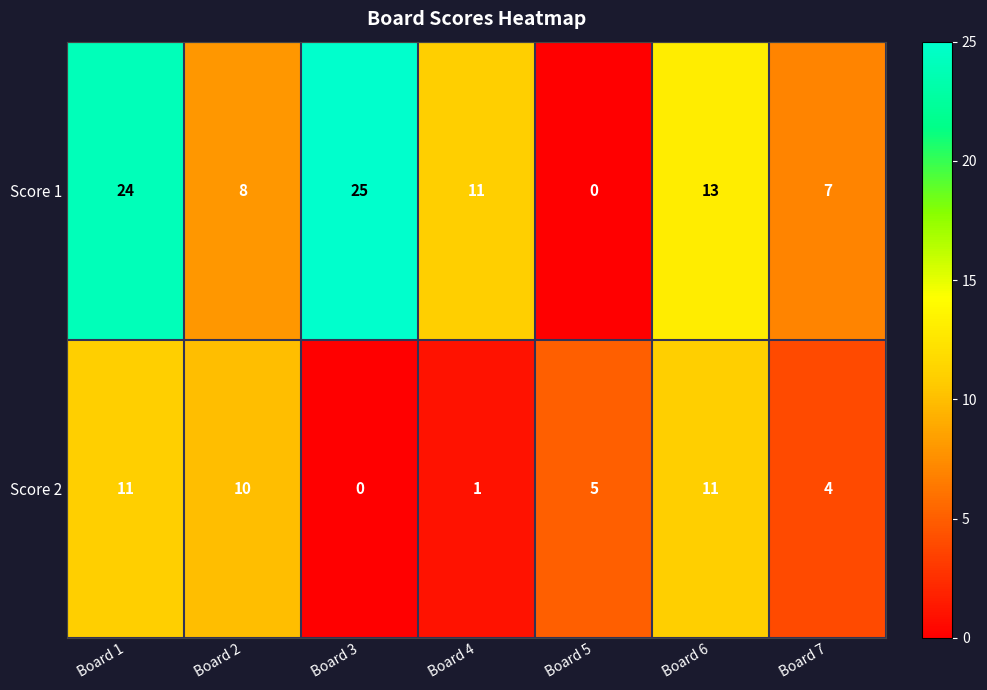

What is the total value across all series at Board 7?

11